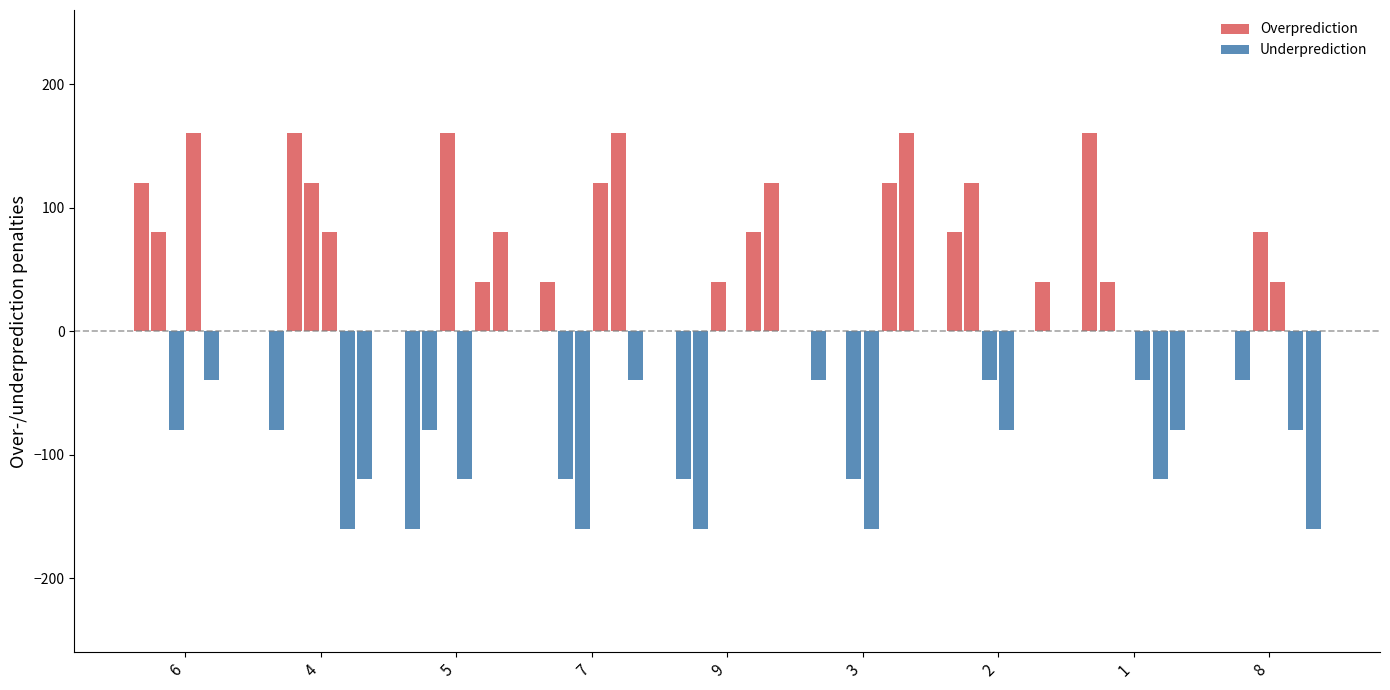

The col_8 series shows 120 at 9. True or false?

True